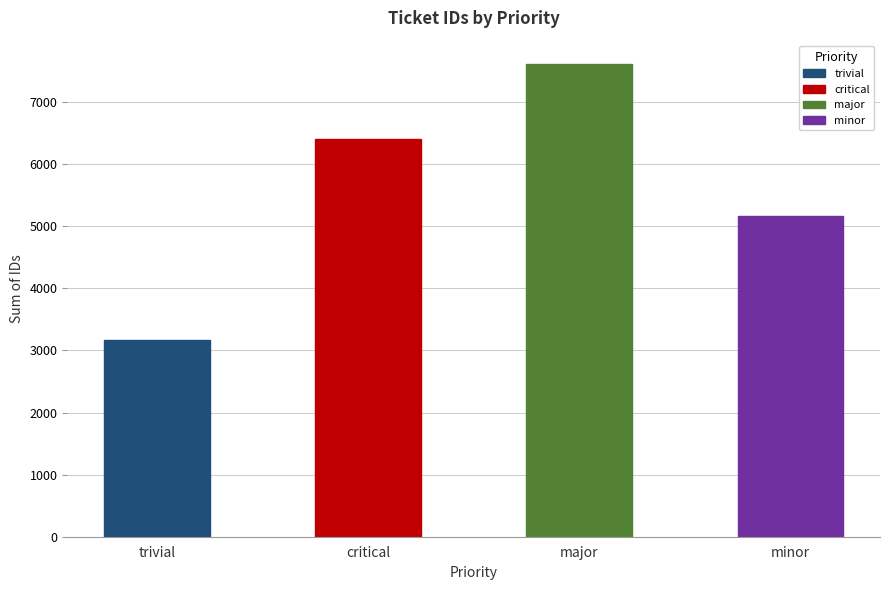

At which label is the value closest to 5391?

minor